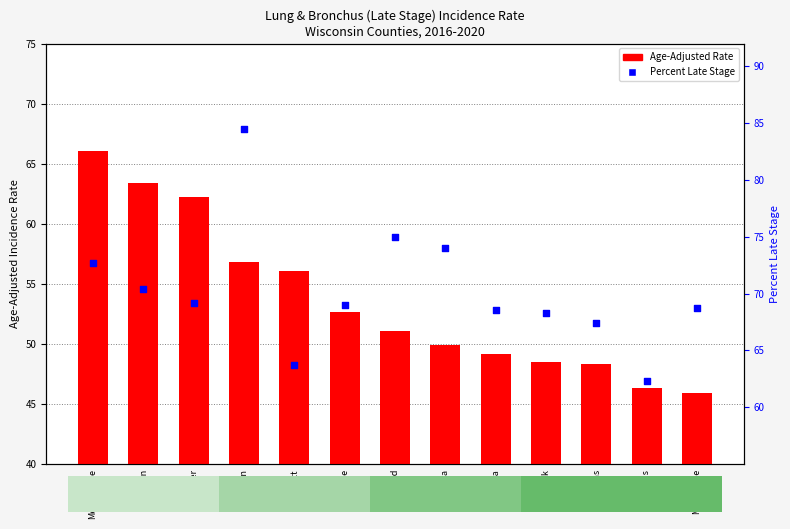

At which category is the sum across all series the highest?

Jackson